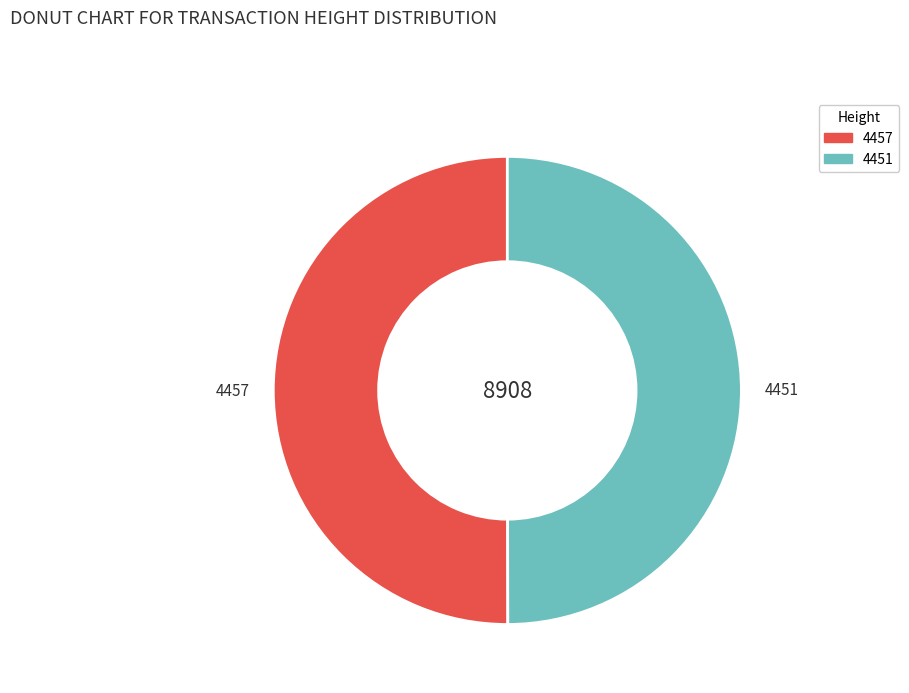

Do 4451 and 4457 together represent more than half of the pie?

Yes